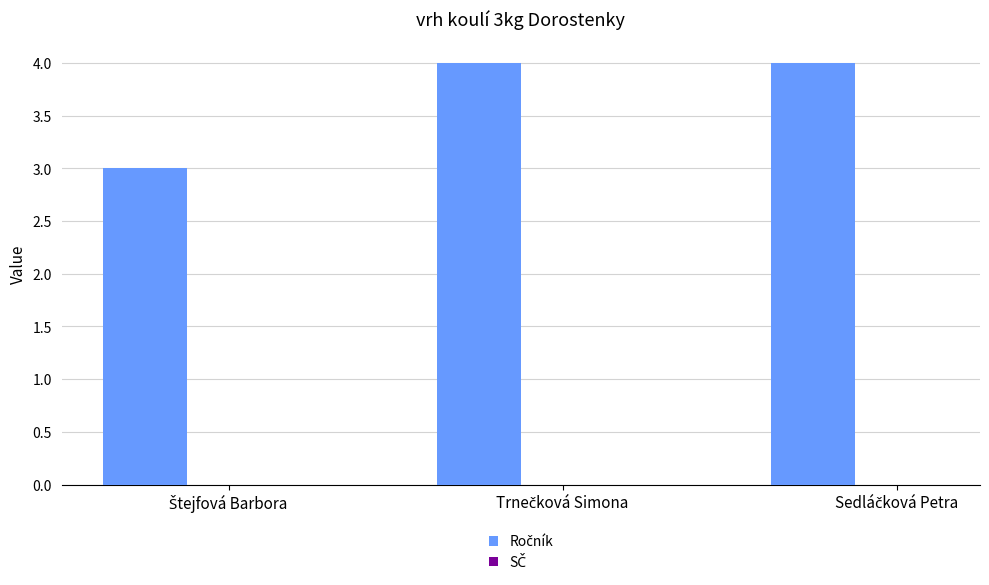

How many distinct data groups are displayed?

1